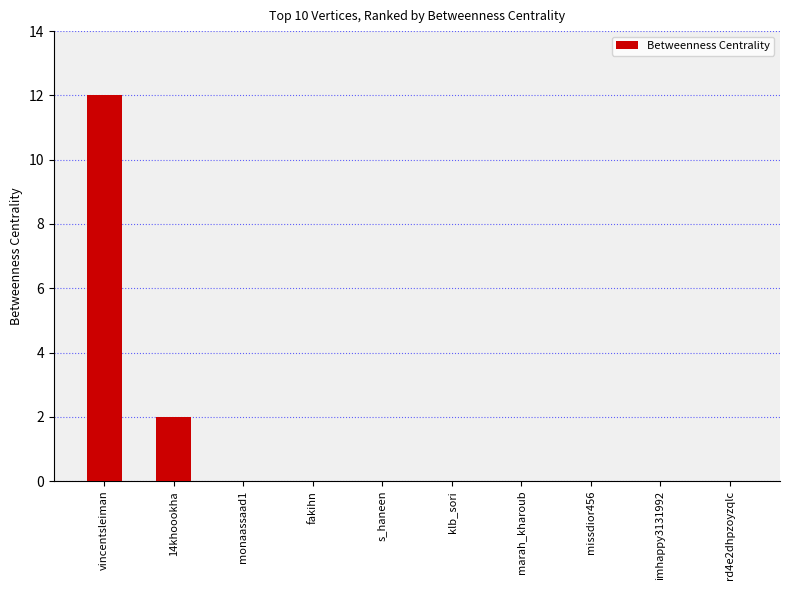

Where is the data nearest to the value 6?

14khoookha